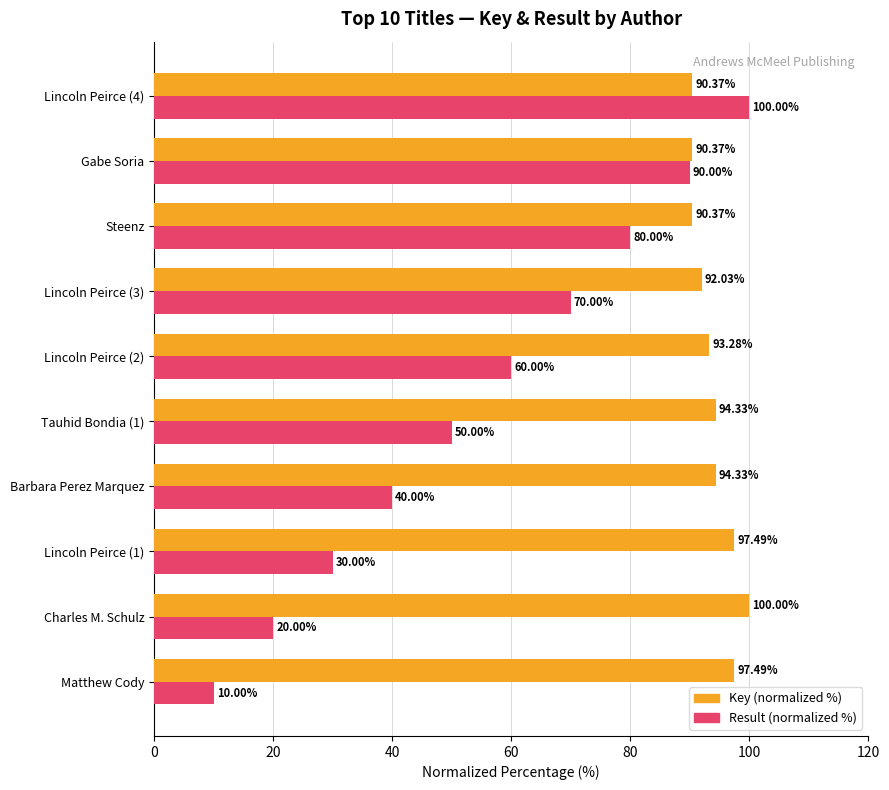

Which series changed the most between Charles M. Schulz and Lincoln Peirce (1)?

Result (normalized %)